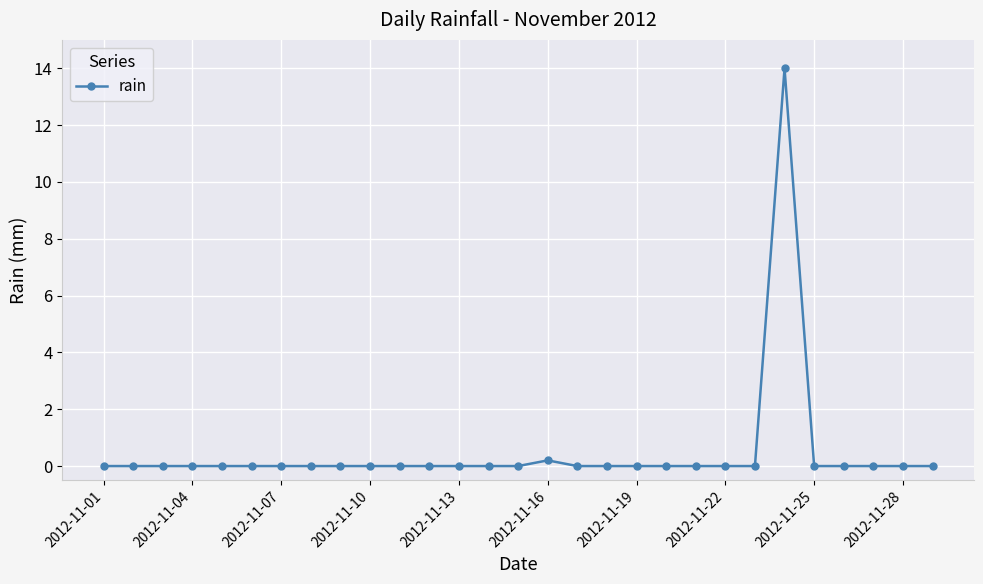

True or false: there are more than 0 points higher than both neighbors.

True